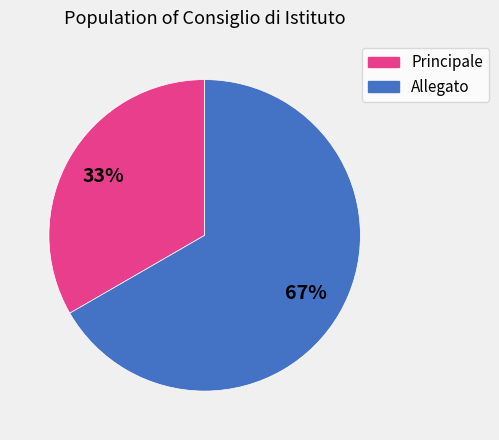

How many segments does this pie chart have?

2